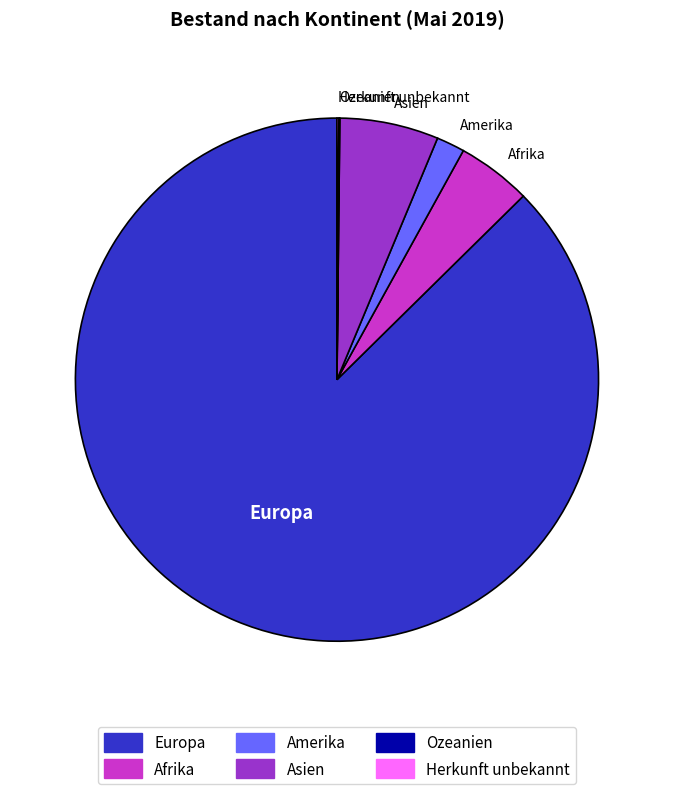

Which slice is the largest?

Europa